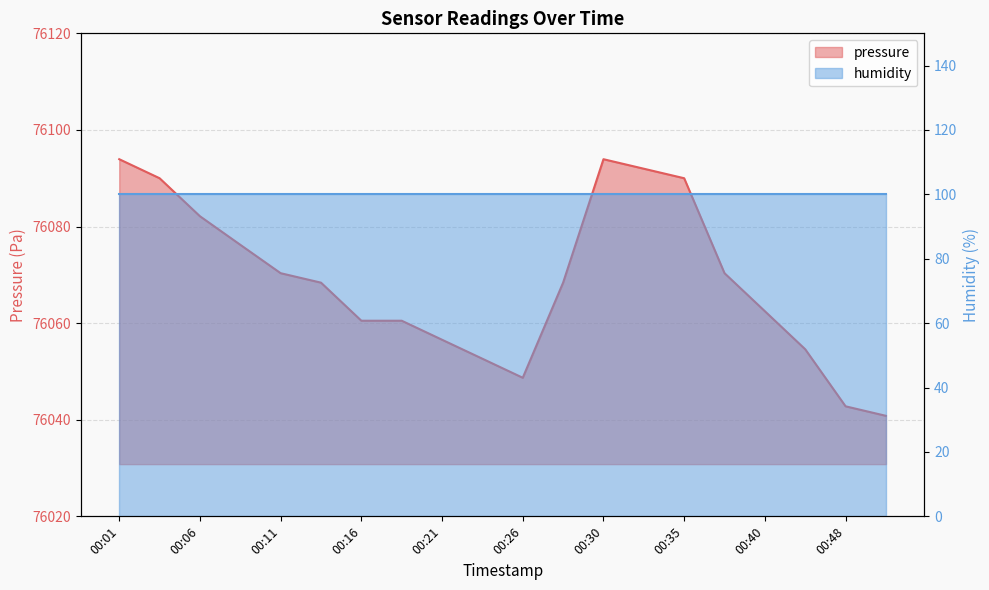

True or false: the data shows 101804.4 at 00:38.

False